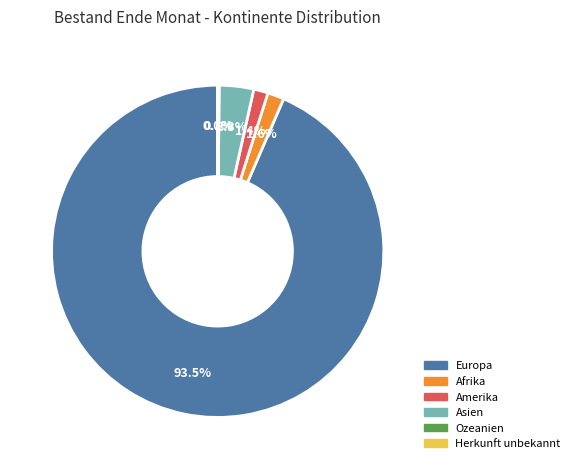

Which category accounts for the majority?

Europa